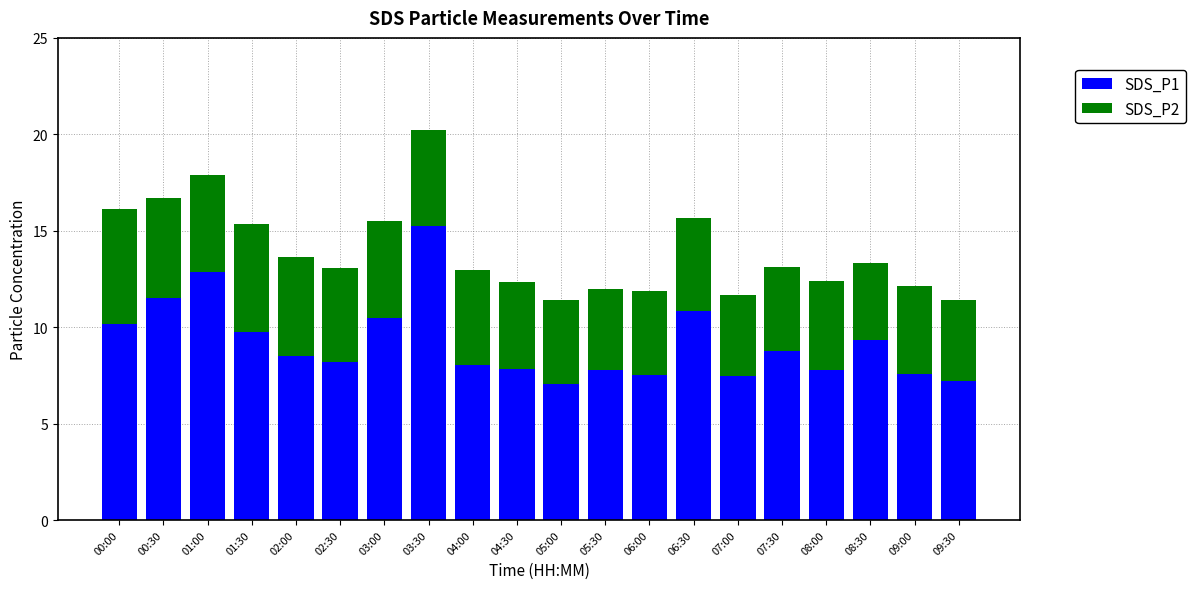

What is the difference between the maximum and second lowest values in the SDS_P1 series?

8.1